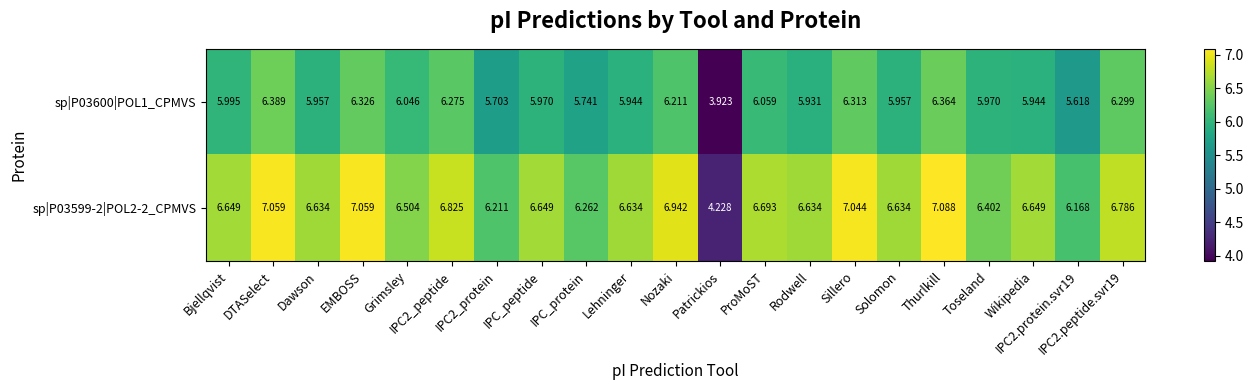

What is the total value across all series at IPC2.protein.svr19?

11.8